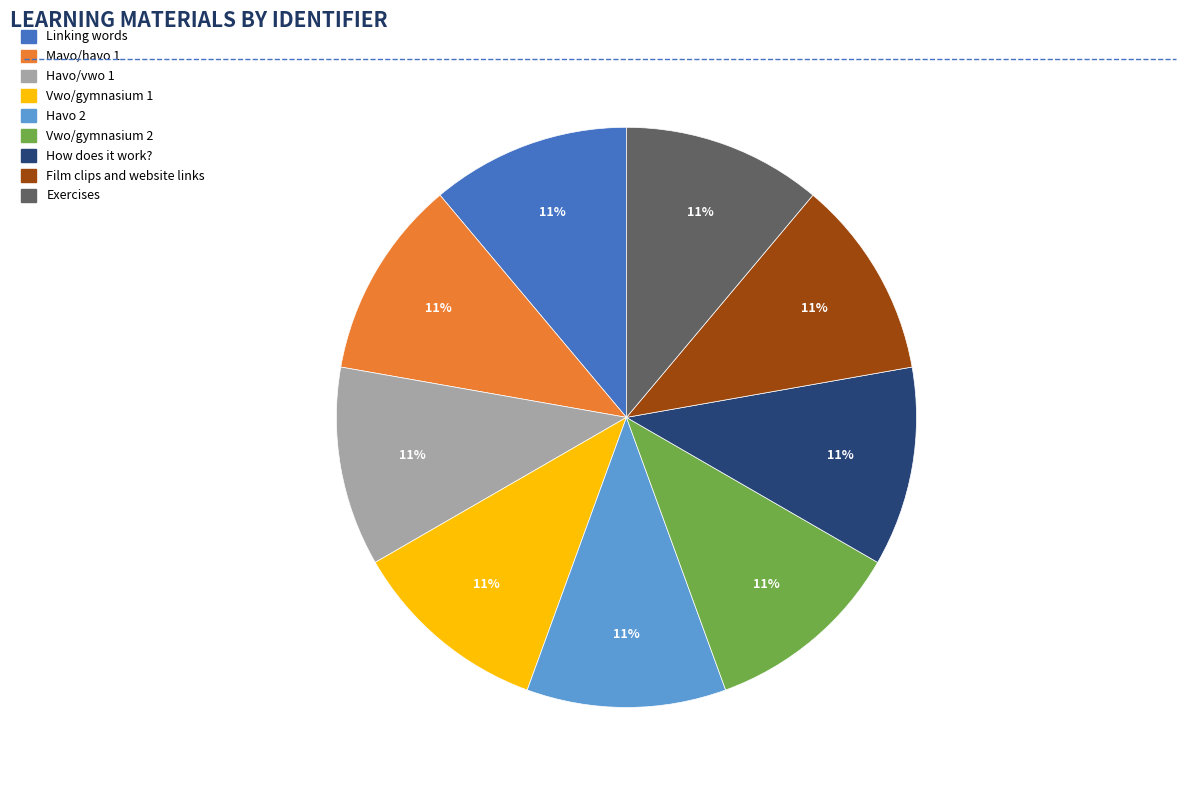

Count the number of slices in the pie.

9